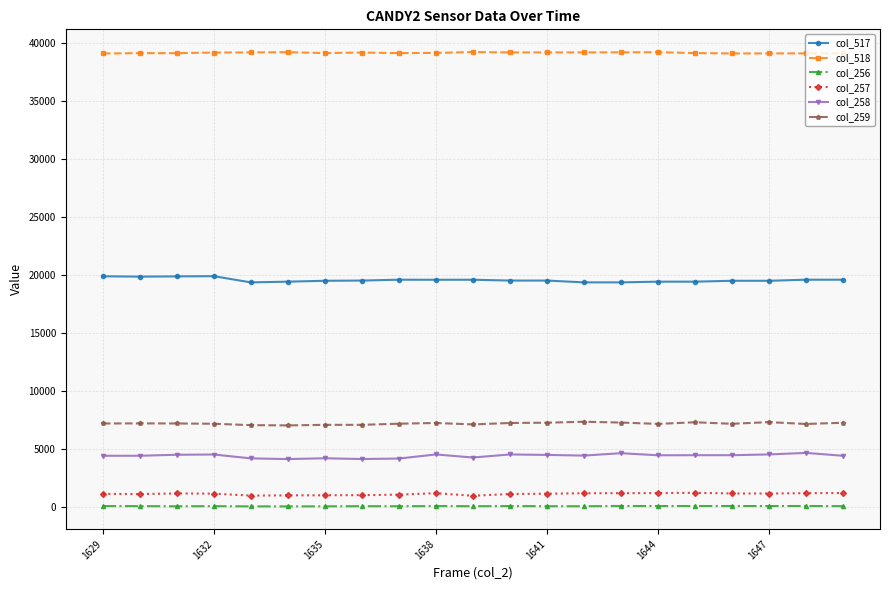

True or false: col_518 and col_259 cross at least once.

False